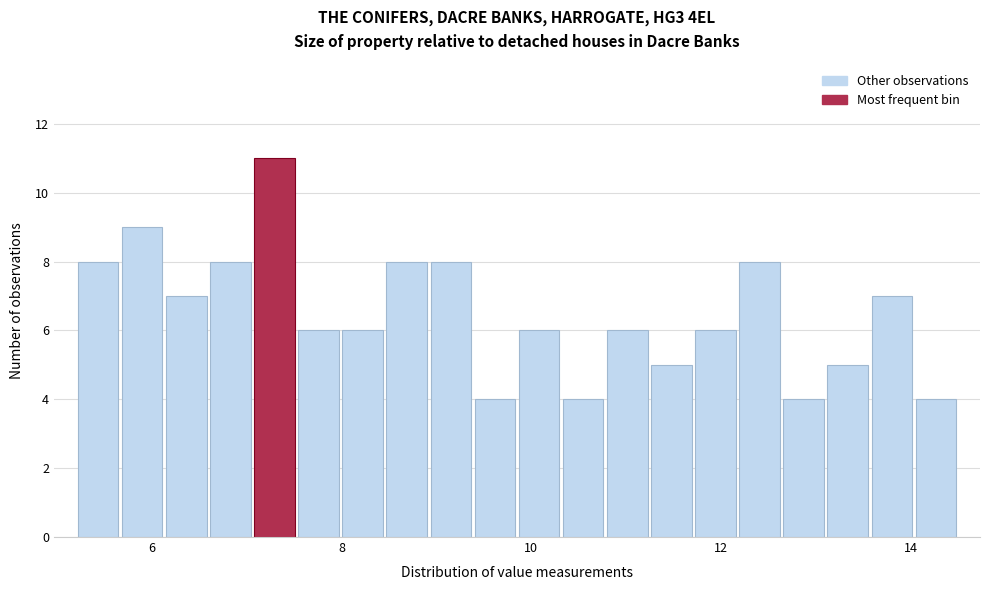

Around what value on the x-axis is the tallest bar? Give the approximate position of its centre, as read against the axis.

7.2